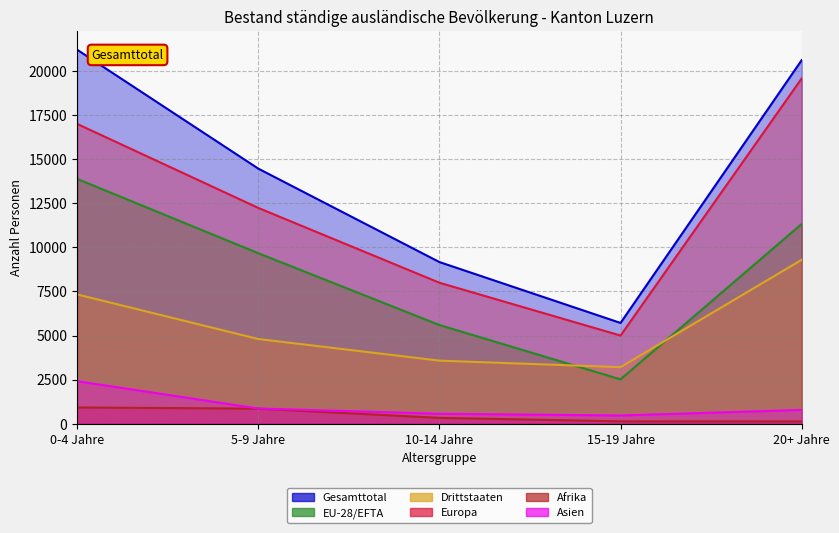

Reading left to right, extract all data points from this chart.

Gesamttotal: 0-4 Jahre=21227	5-9 Jahre=14476	10-14 Jahre=9171	15-19 Jahre=5714	20+ Jahre=20630
EU-28/EFTA: 0-4 Jahre=13893	5-9 Jahre=9674	10-14 Jahre=5597	15-19 Jahre=2511	20+ Jahre=11333
Drittstaaten: 0-4 Jahre=7334	5-9 Jahre=4802	10-14 Jahre=3574	15-19 Jahre=3203	20+ Jahre=9297
Europa: 0-4 Jahre=17014	5-9 Jahre=12245	10-14 Jahre=7997	15-19 Jahre=4998	20+ Jahre=19594
Afrika: 0-4 Jahre=917	5-9 Jahre=848	10-14 Jahre=326	15-19 Jahre=128	20+ Jahre=123
Asien: 0-4 Jahre=2407	5-9 Jahre=858	10-14 Jahre=559	15-19 Jahre=461	20+ Jahre=776